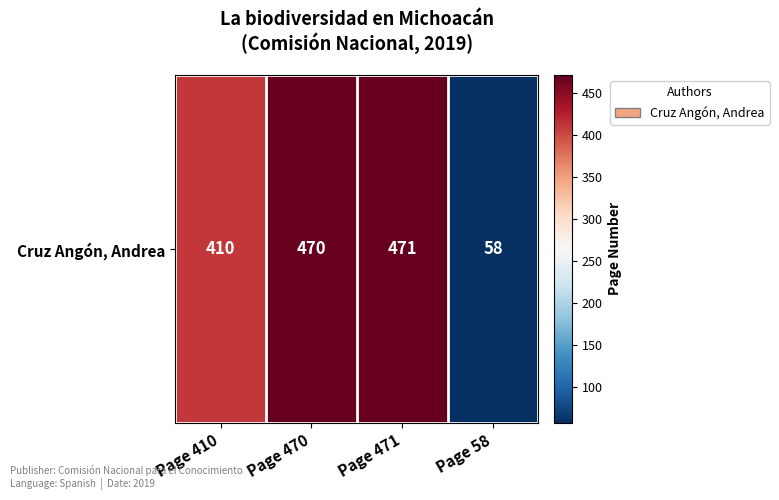

Where does the data first go above 470?

Page 471